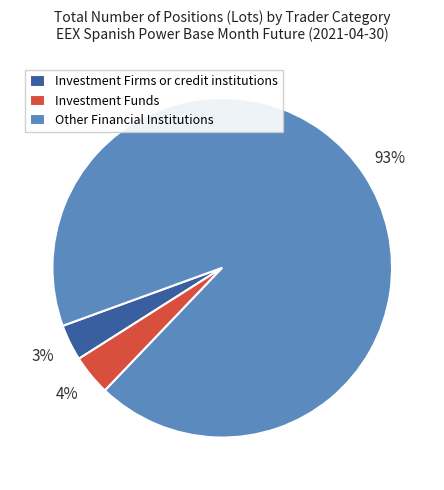

True or false: Investment Funds accounts for 10% of the total.

False